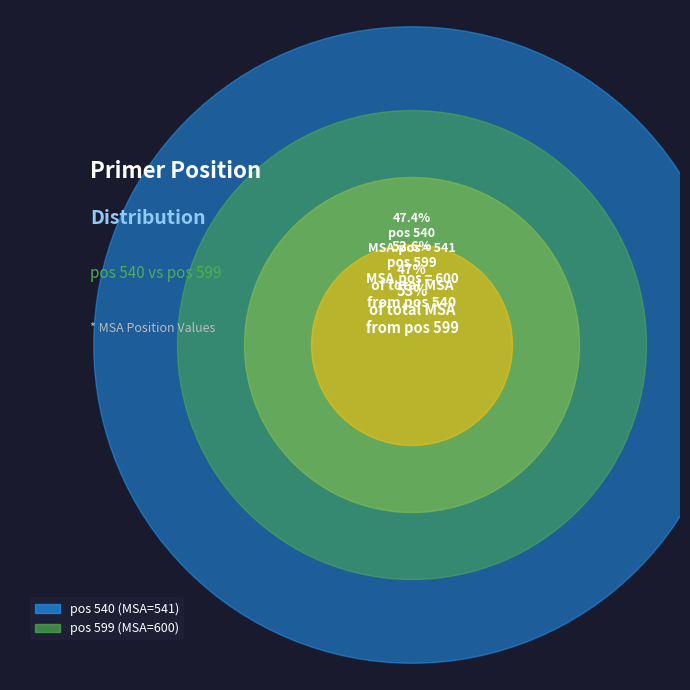

True or false: 540 accounts for 47% of the total.

True